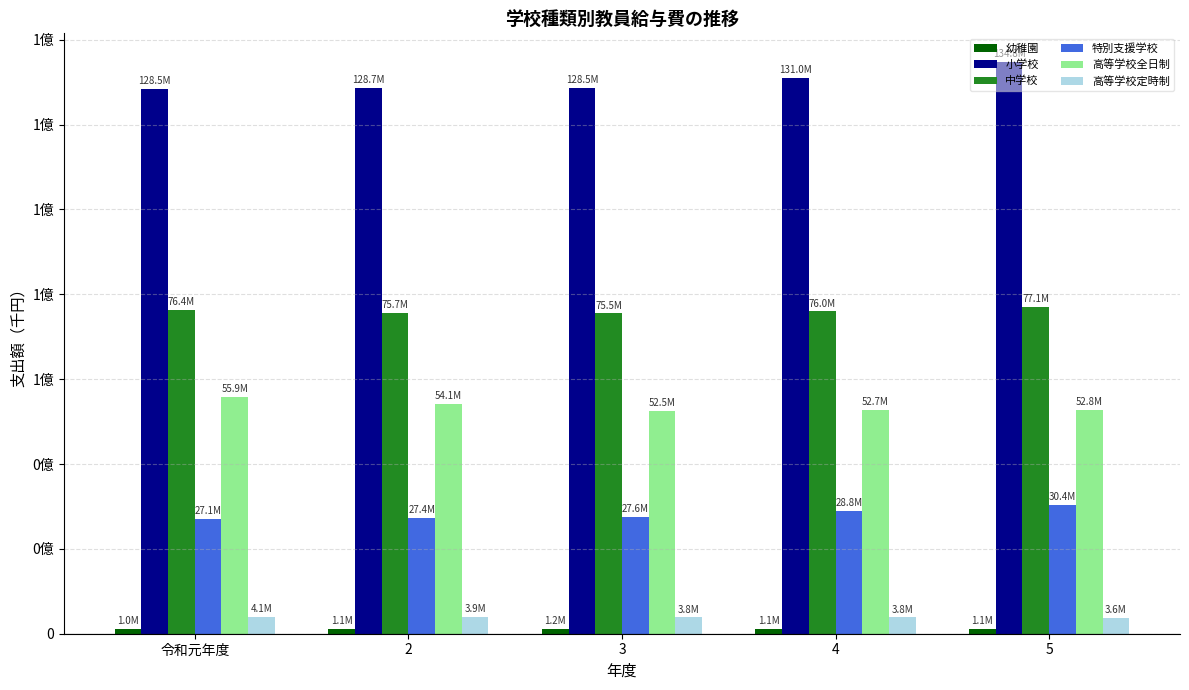

Which category has the highest value in the 中学校 series?

5